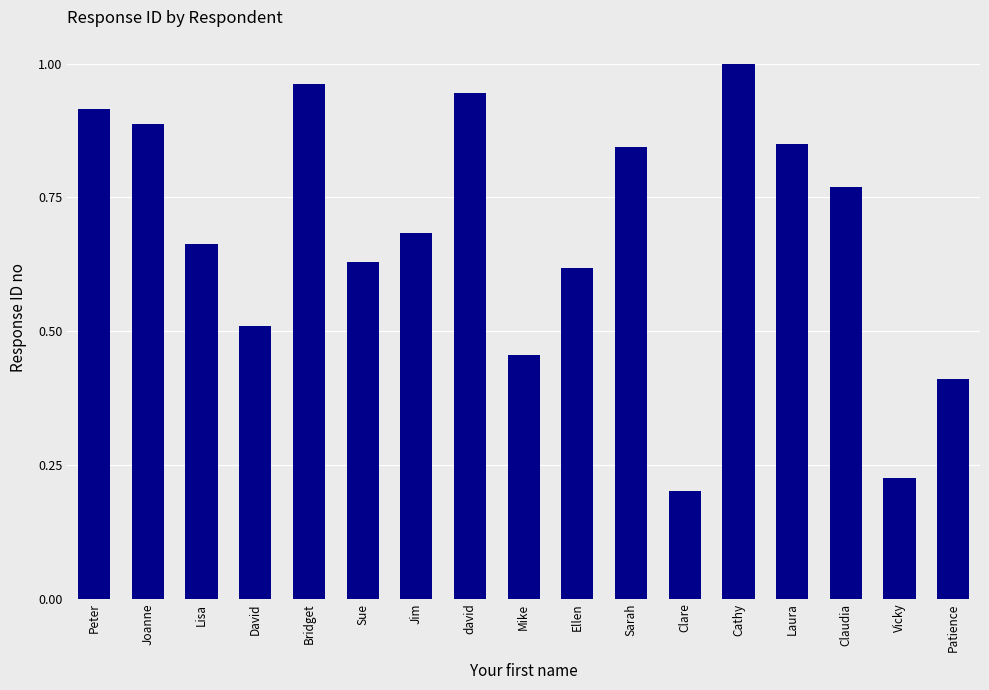

Are the bars horizontal?

No